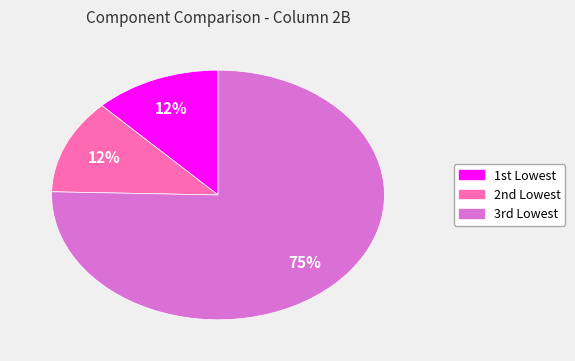

Does any single category account for the majority?

Yes